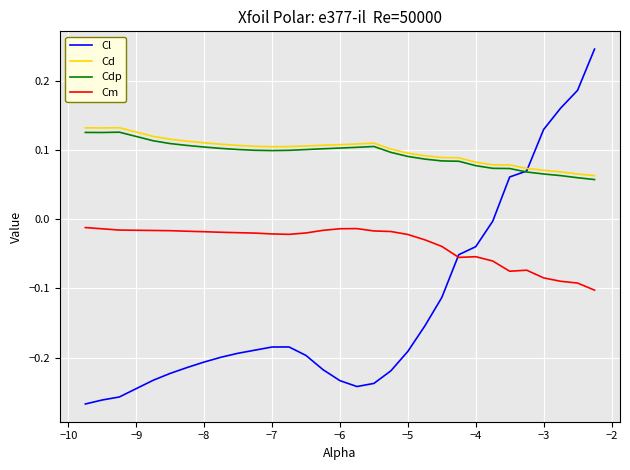

How many distinct data groups are displayed?

4